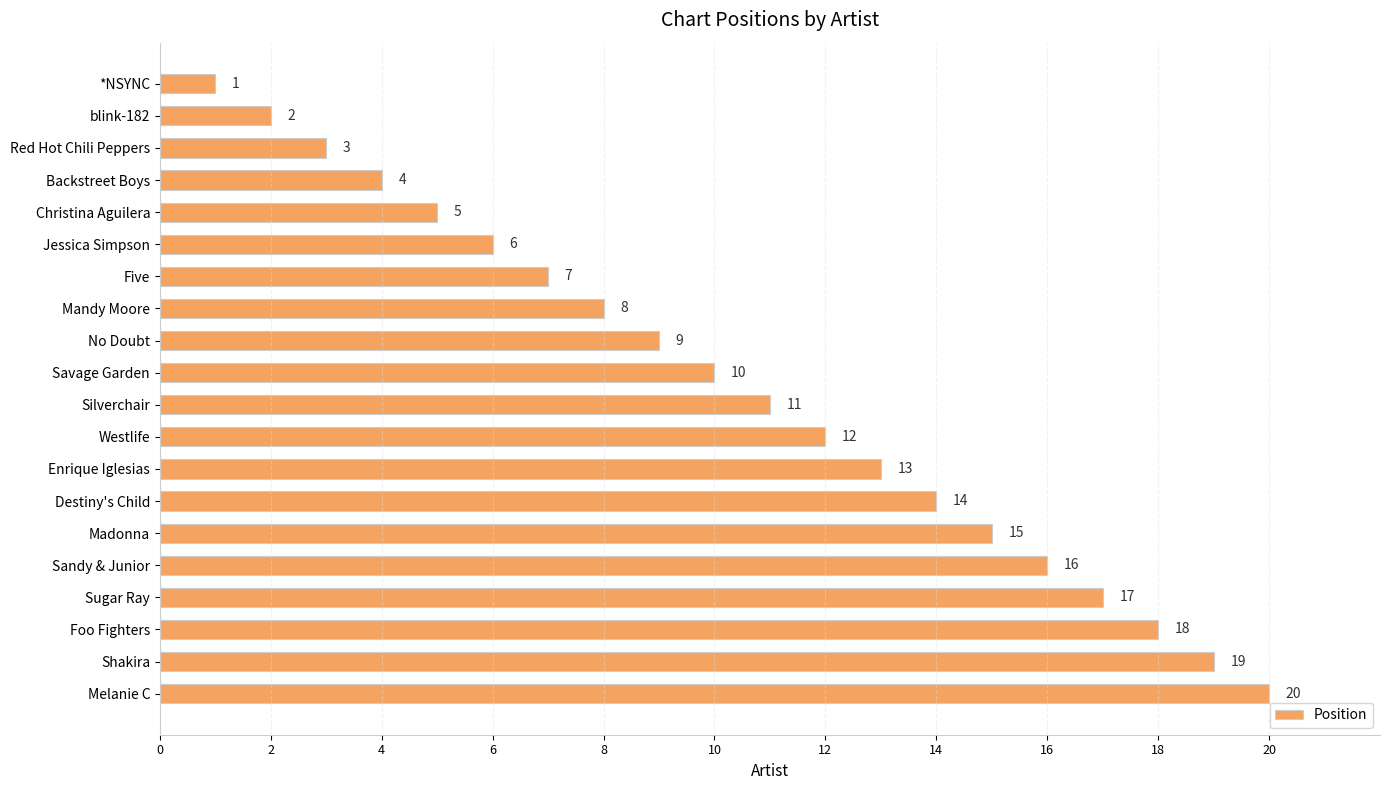

What is the difference between the maximum and minimum values?

19